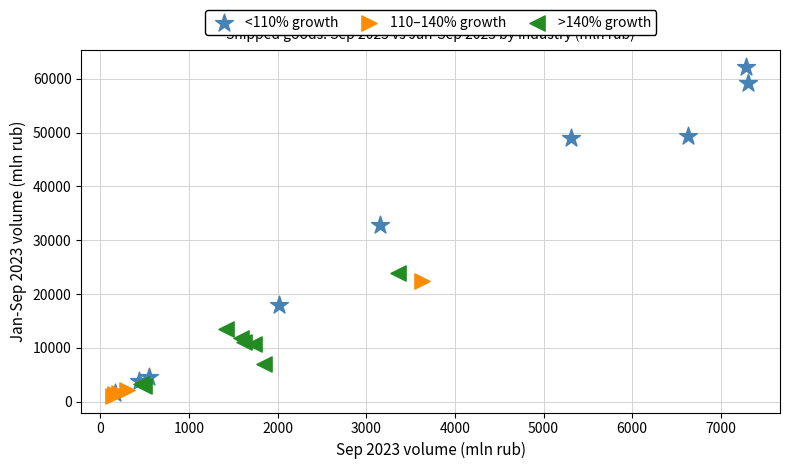

Which series reaches the minimum Y coordinate?

110–140% growth